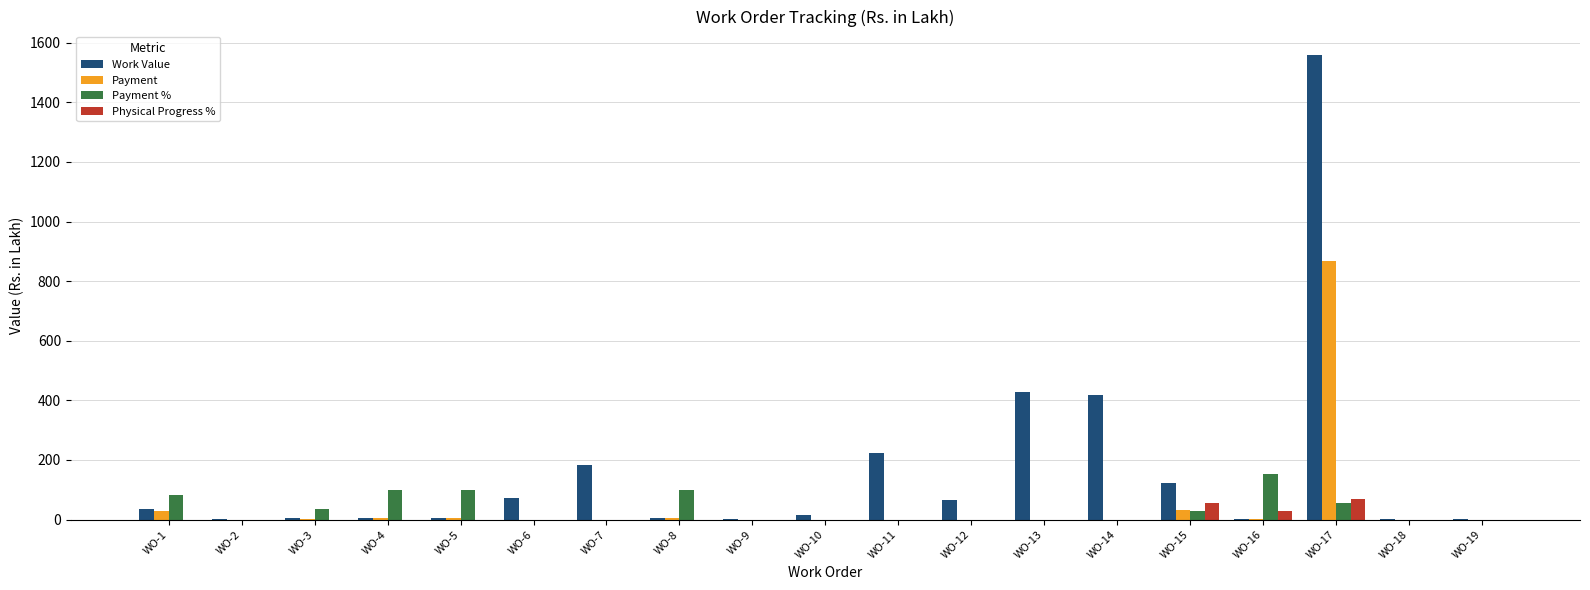

How many groups of bars are there?

19